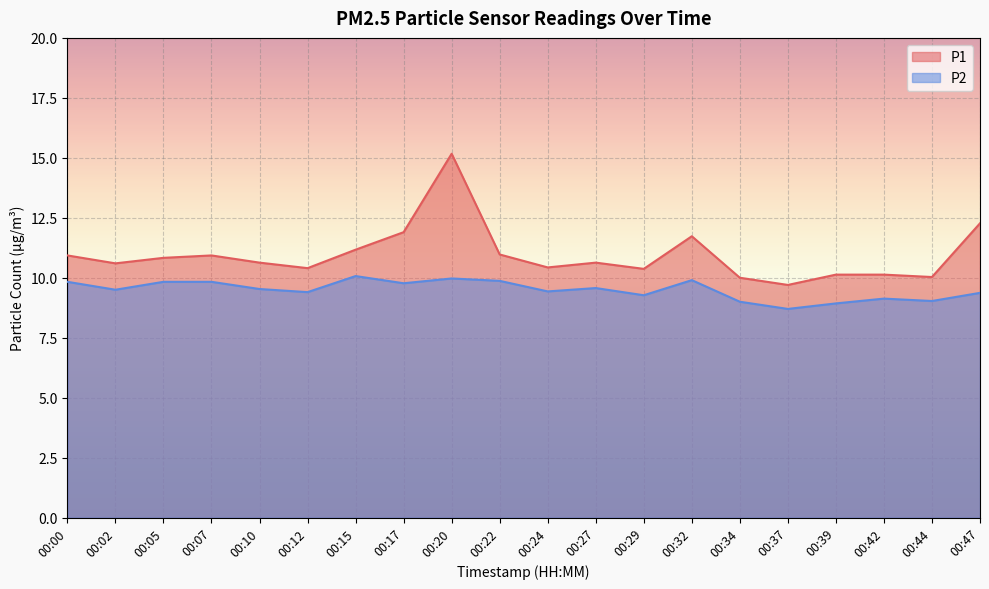

List the labels in order of P1 value, largest first.

00:20, 00:47, 00:17, 00:32, 00:15, 00:22, 00:00, 00:07, 00:05, 00:10, 00:27, 00:02, 00:24, 00:12, 00:29, 00:39, 00:42, 00:44, 00:34, 00:37